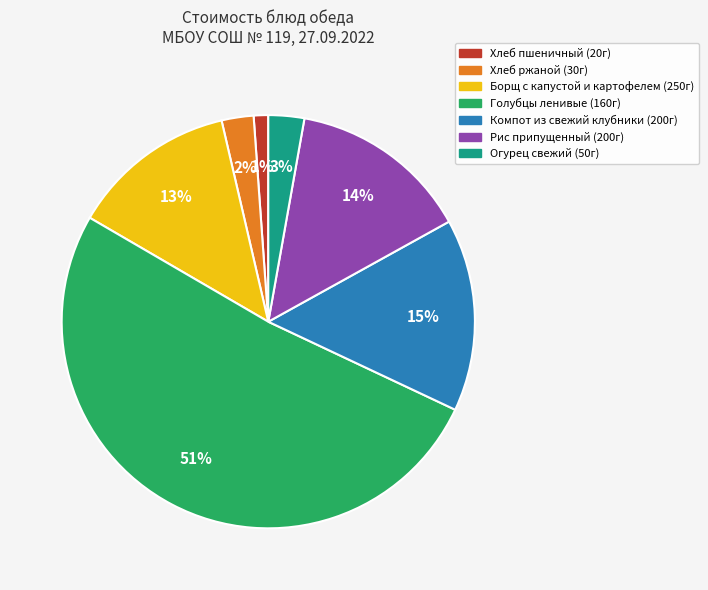

How many slices are in this pie chart?

7